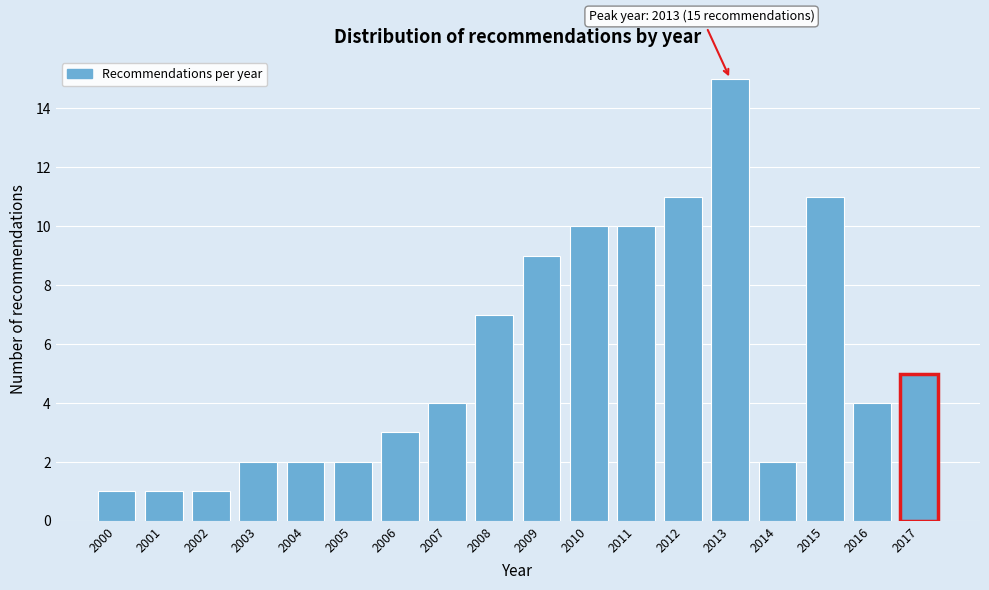

Reading left to right, transcribe all the data shown in this chart.

2000=1	2001=1	2002=1	2003=2	2004=2	2005=2	2006=3	2007=4	2008=7	2009=9	2010=10	2011=10	2012=11	2013=15	2014=2	2015=11	2016=4	2017=5